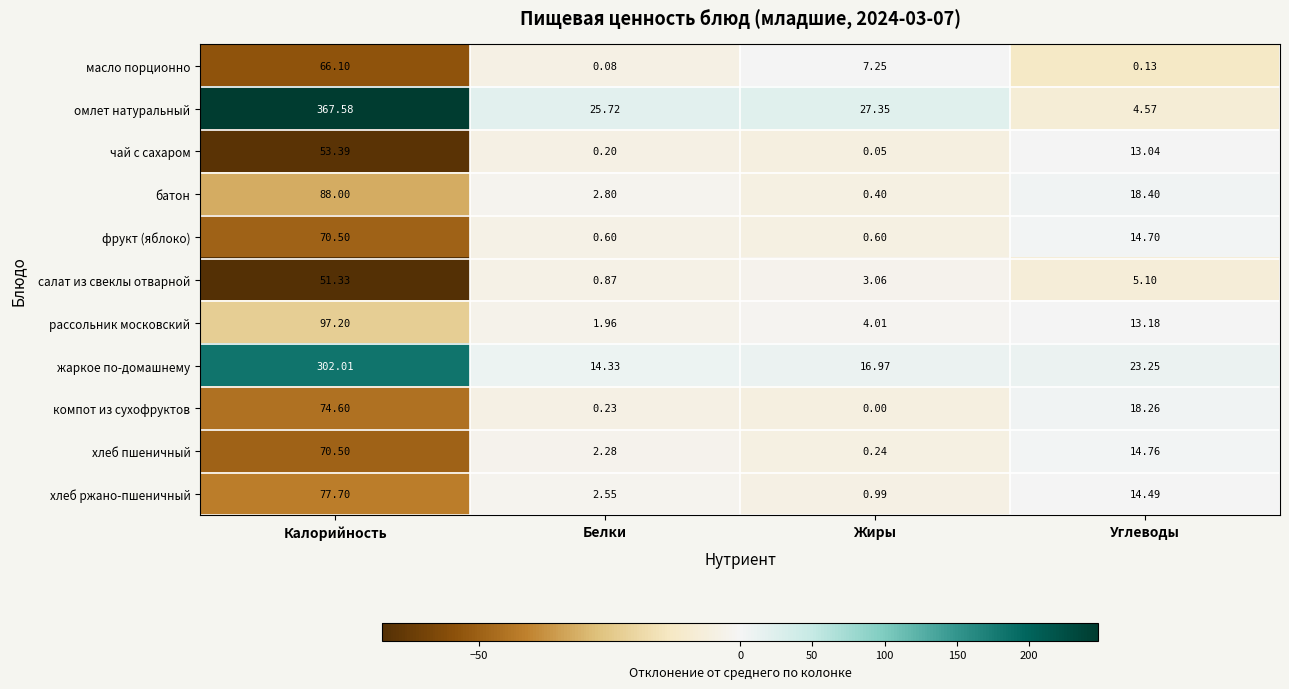

How many values in the фрукт (яблоко) series exceed 14?

2